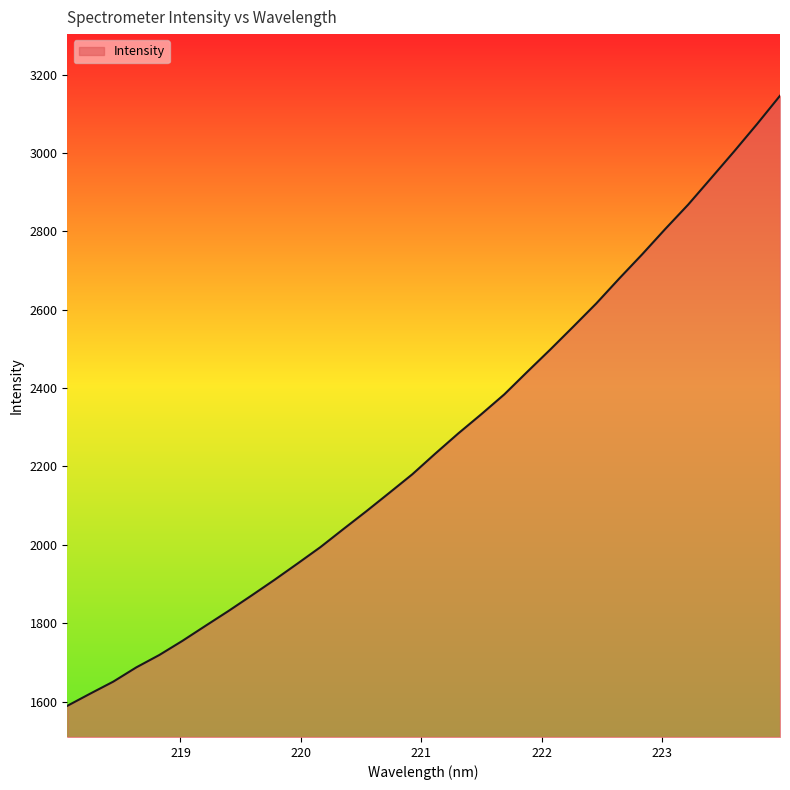

What is the smallest value displayed?

1589.0